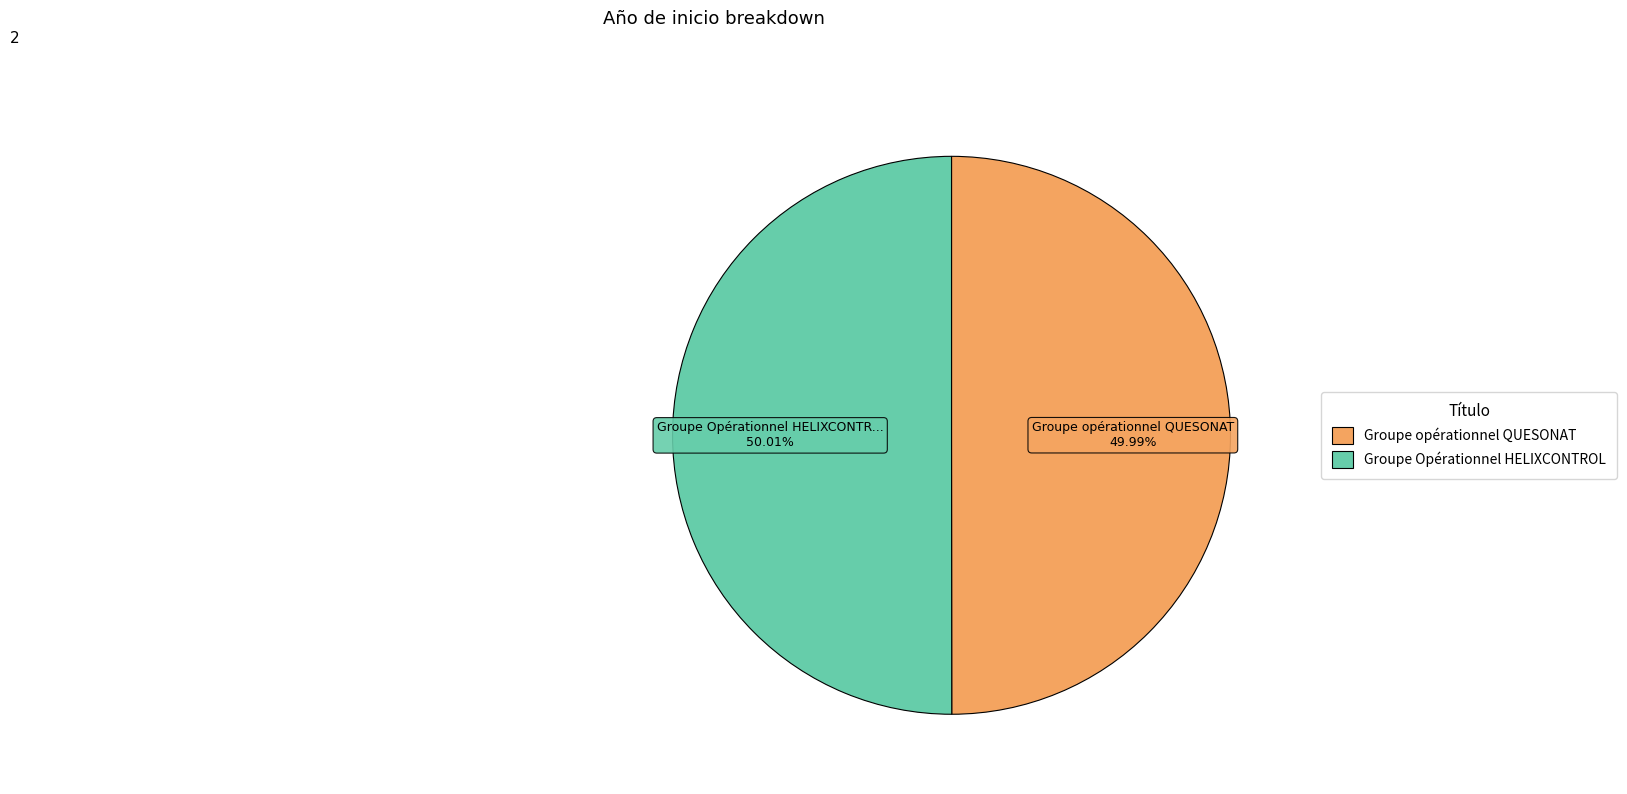

To the nearest percent, what portion does Groupe Opérationnel HELIXCONTROL represent?

50%